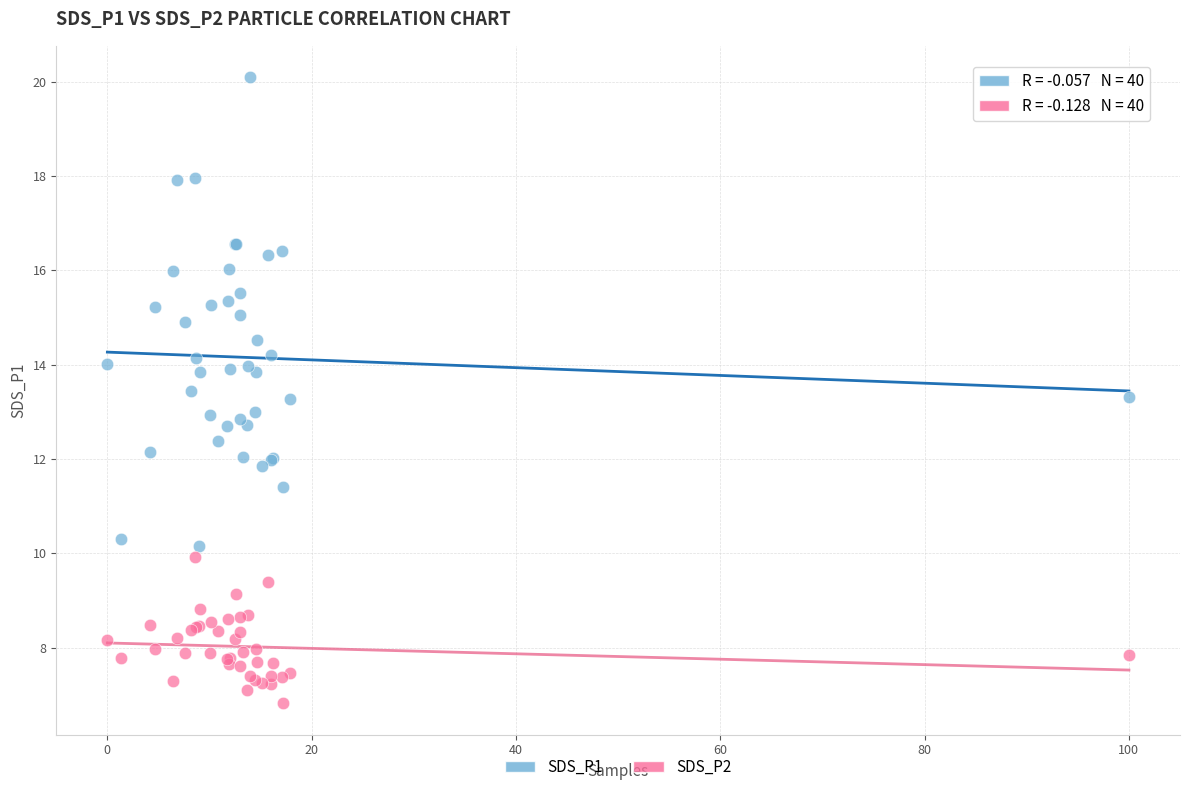

Which series reaches the minimum Y coordinate?

SDS_P2